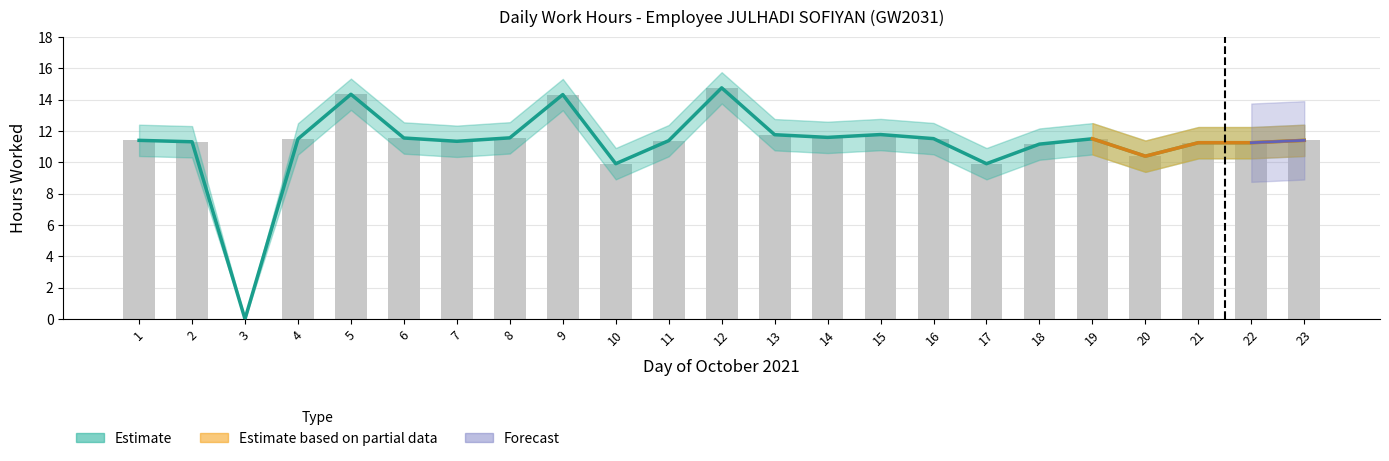

What is the difference between the maximum and minimum values?

14.8